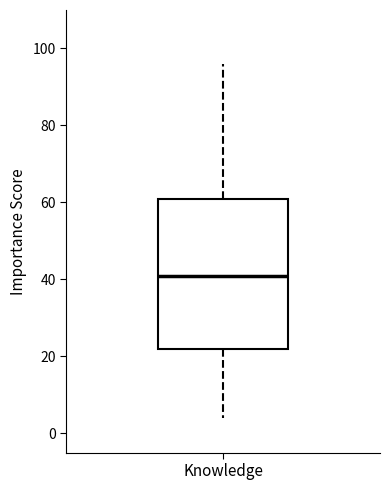

Where does the lower whisker of the box for Knowledge end on the y-axis? The values are not printed on the chart, so give them approximately, as read against the axis.

4